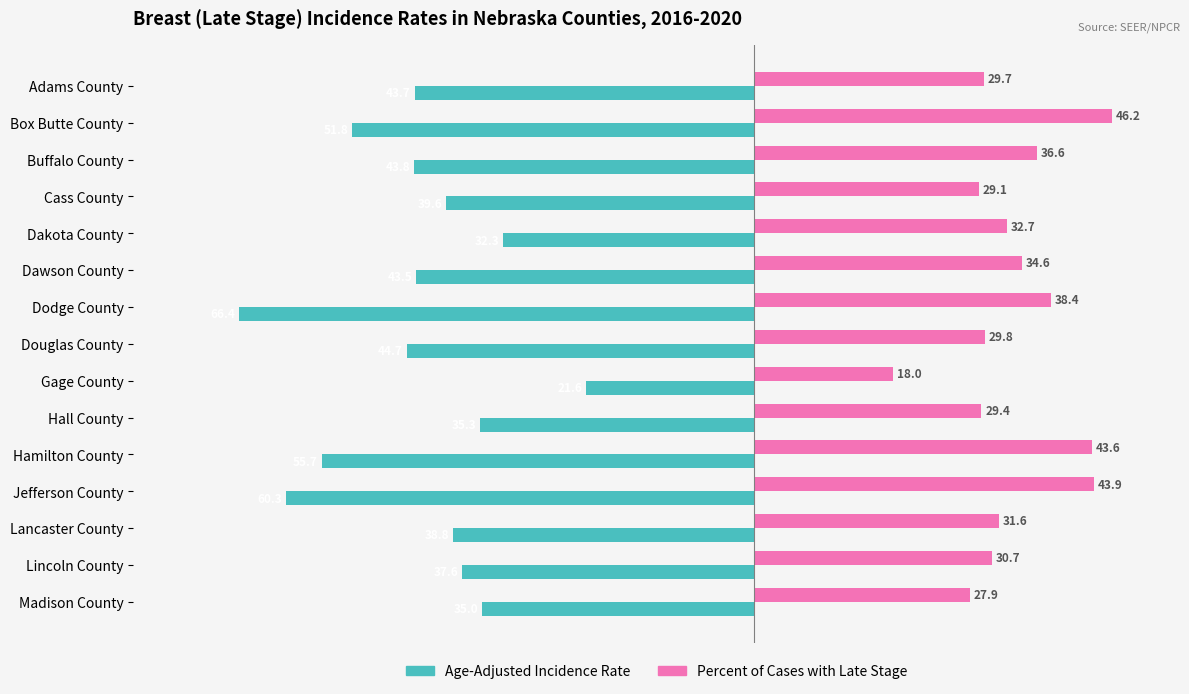

Which series has the largest total across all categories?

Percent of Cases with Late Stage